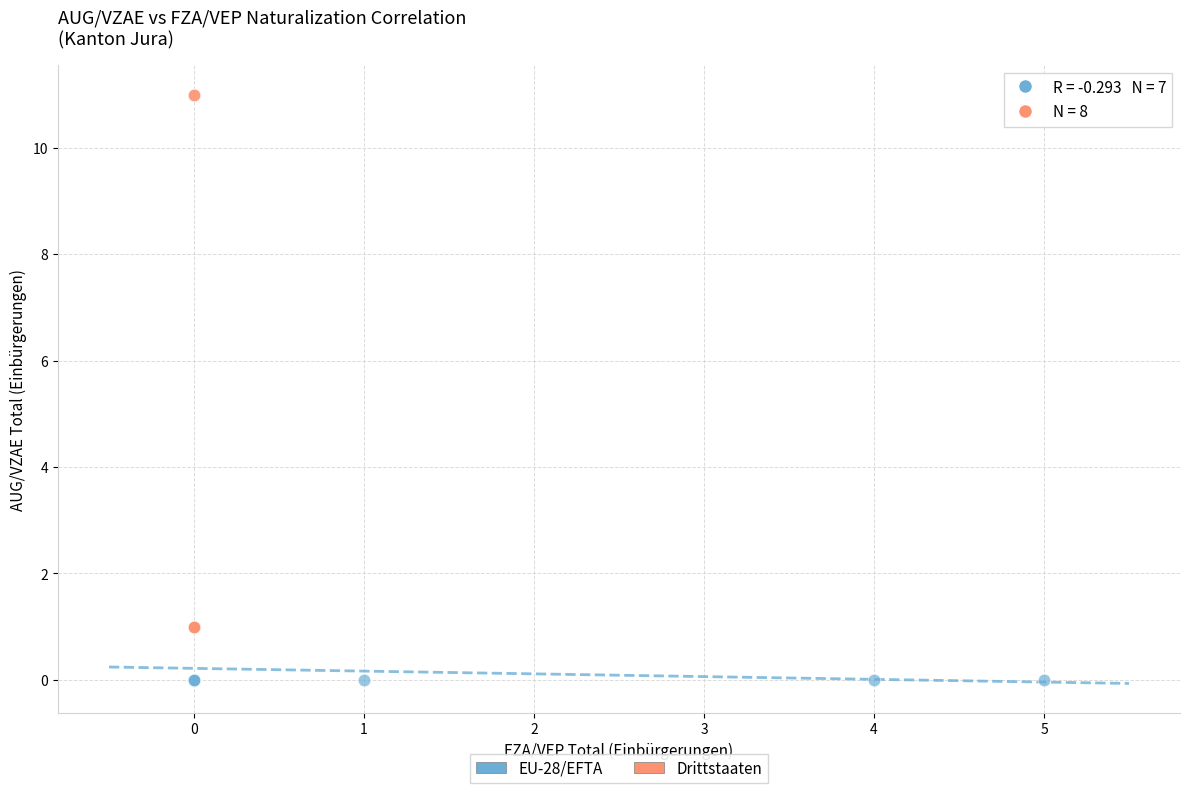

Which series reaches the minimum Y coordinate?

EU-28/EFTA